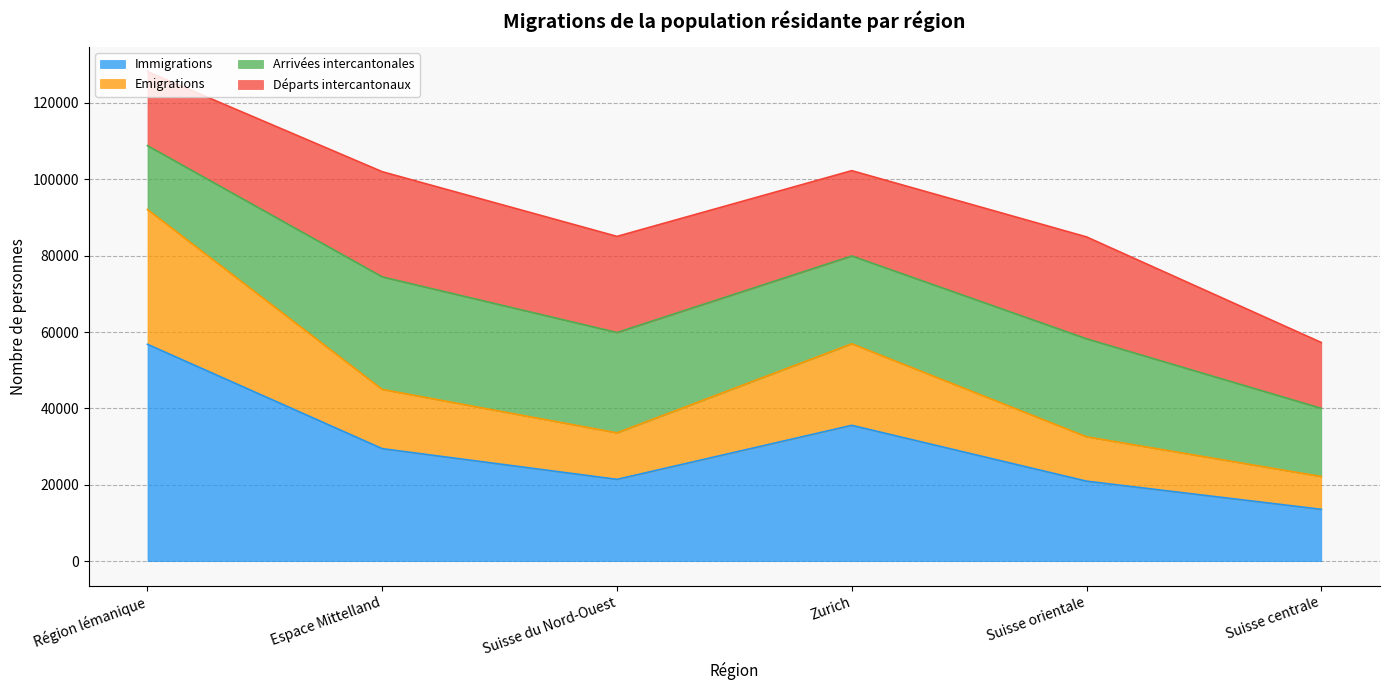

What is the lowest value of the Immigrations series?

13579